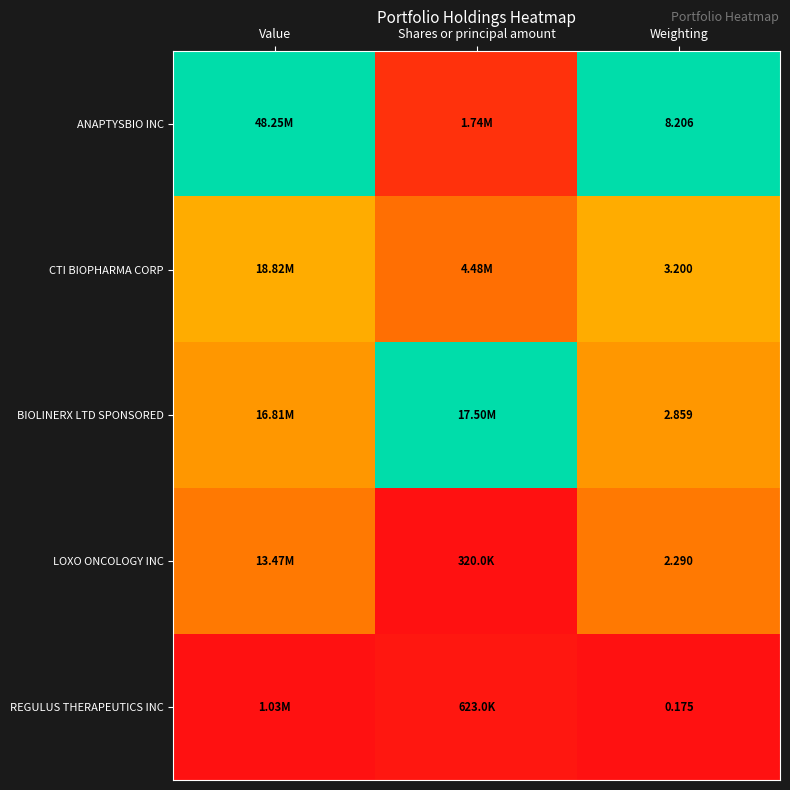

At Weighting, list the series in order from smallest to largest.

REGULUS THERAPEUTICS INC, LOXO ONCOLOGY INC, BIOLINERX LTD SPONSORED, CTI BIOPHARMA CORP, ANAPTYSBIO INC